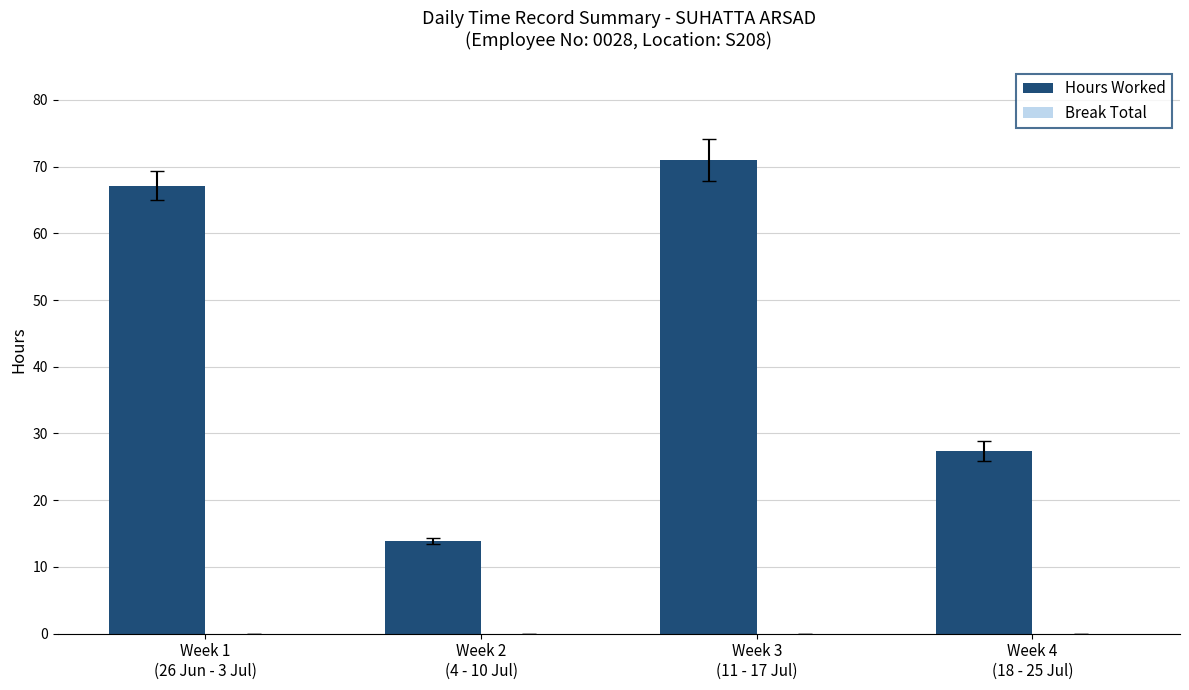

What is the sum of all values?

179.5